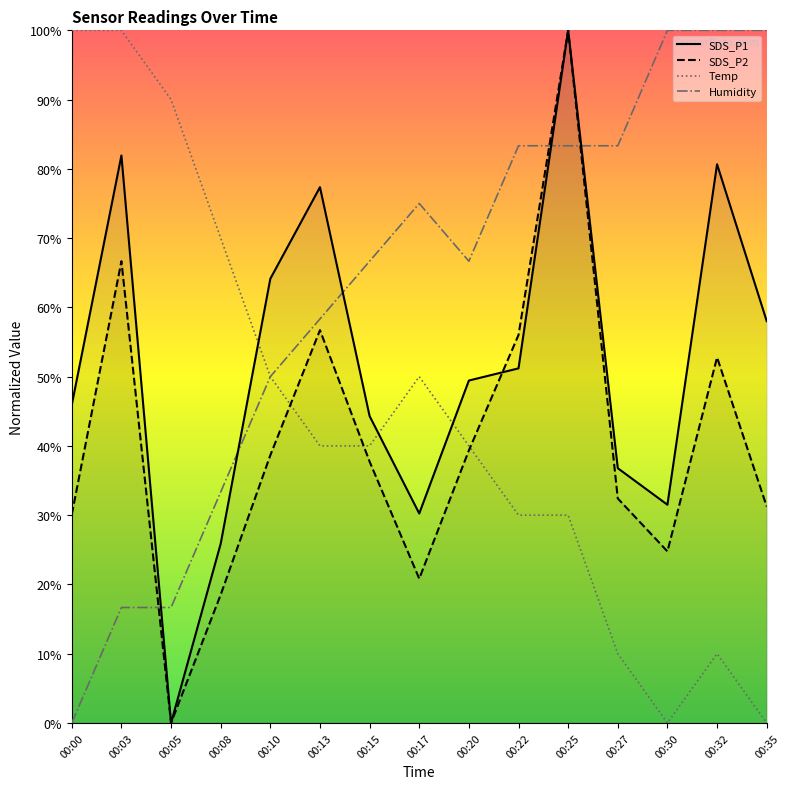

List the series in order of their overall mean, highest first.

Humidity, SDS_P1, Temp, SDS_P2